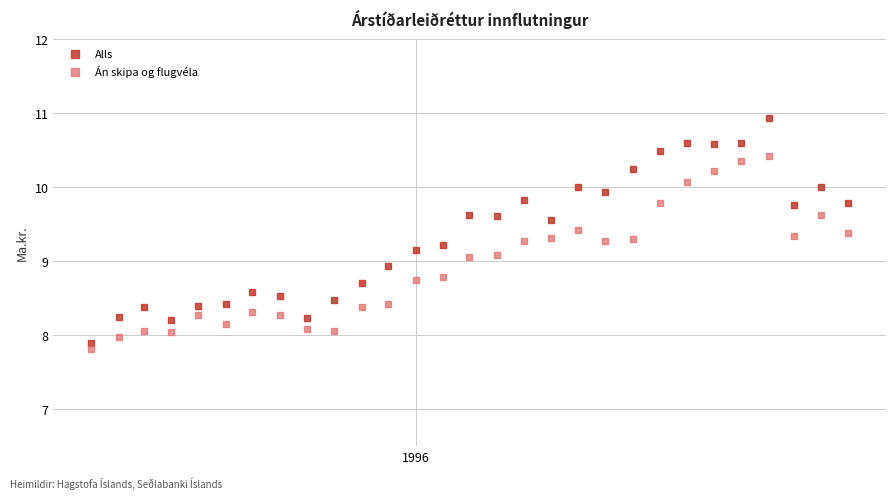

What are all the series names shown in the legend?

Alls, Án skipa og flugvéla